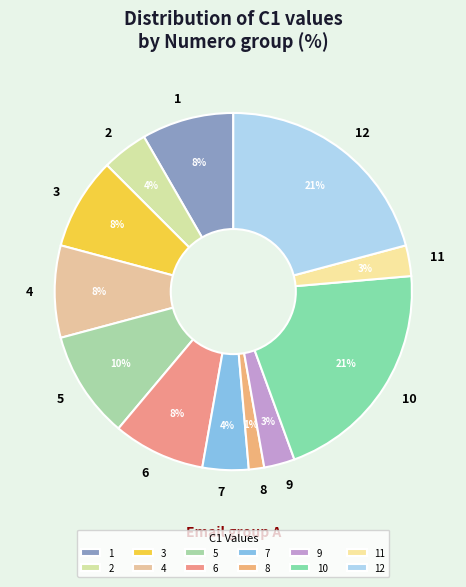

Is the sum of 5 and 7 greater than half?

No